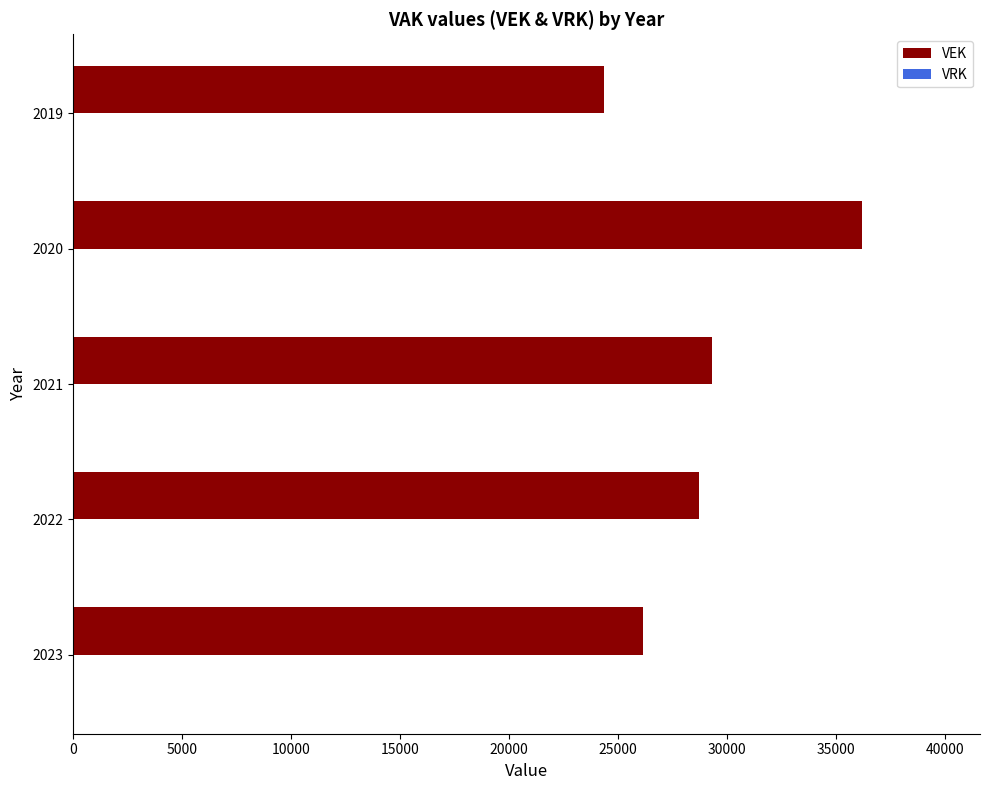

What is the sum of the values at 2019 and 2020?

60520